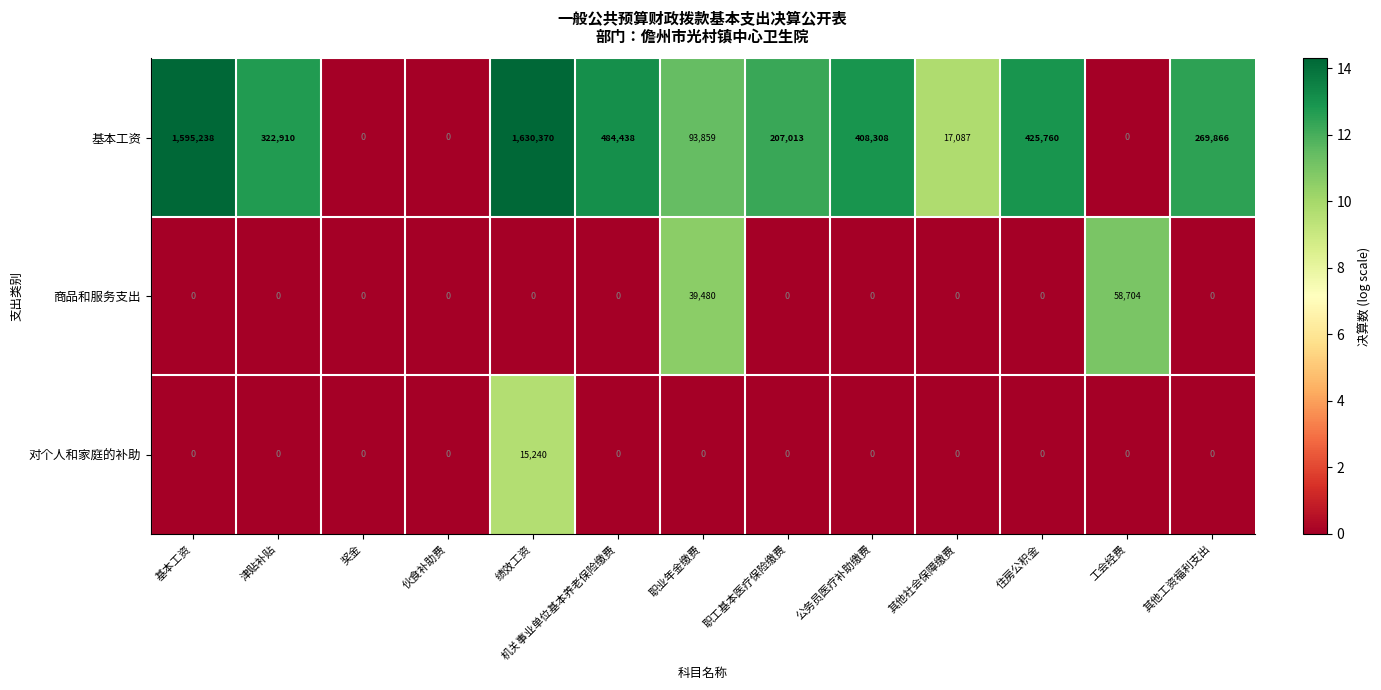

Rank the series by their maximum value, from highest to lowest.

基本工资, 商品和服务支出, 对个人和家庭的补助